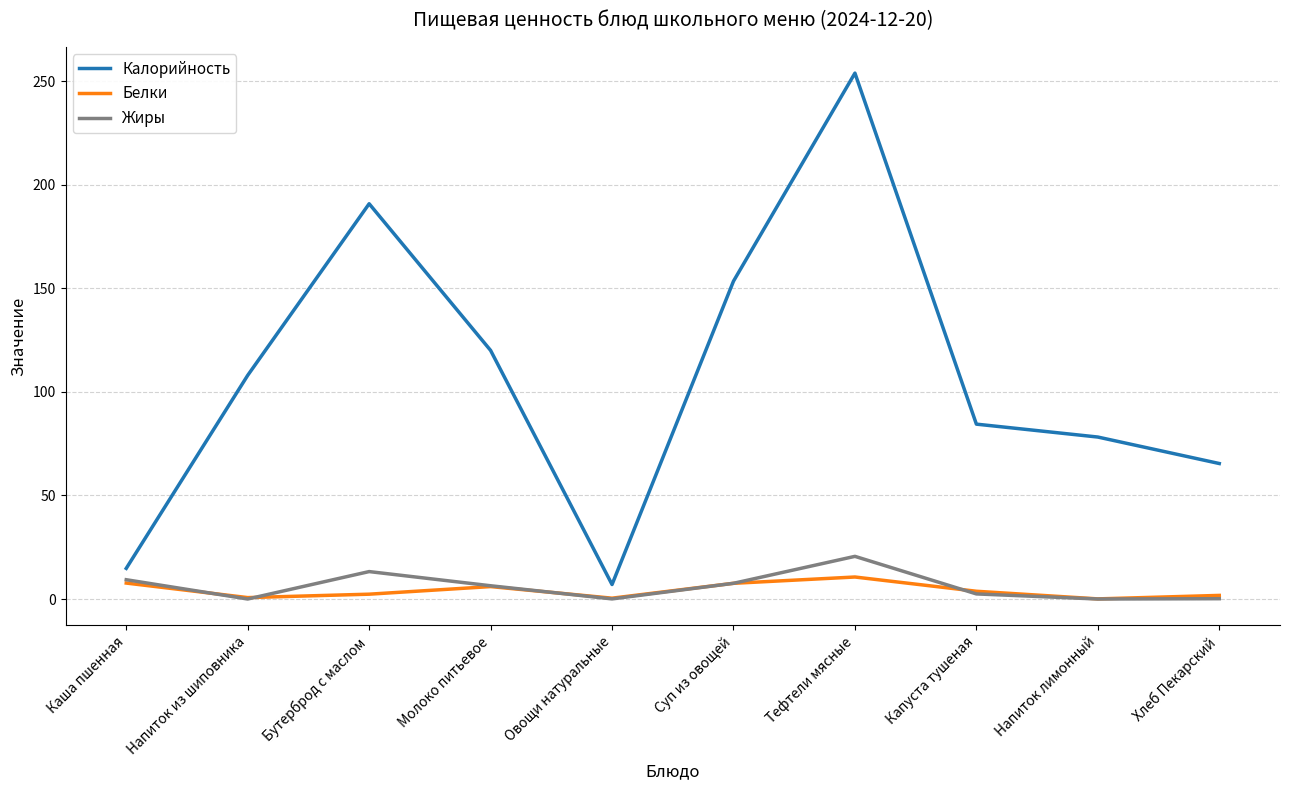

Which series changed the most between Напиток из шиповника and Напиток лимонный?

Калорийность